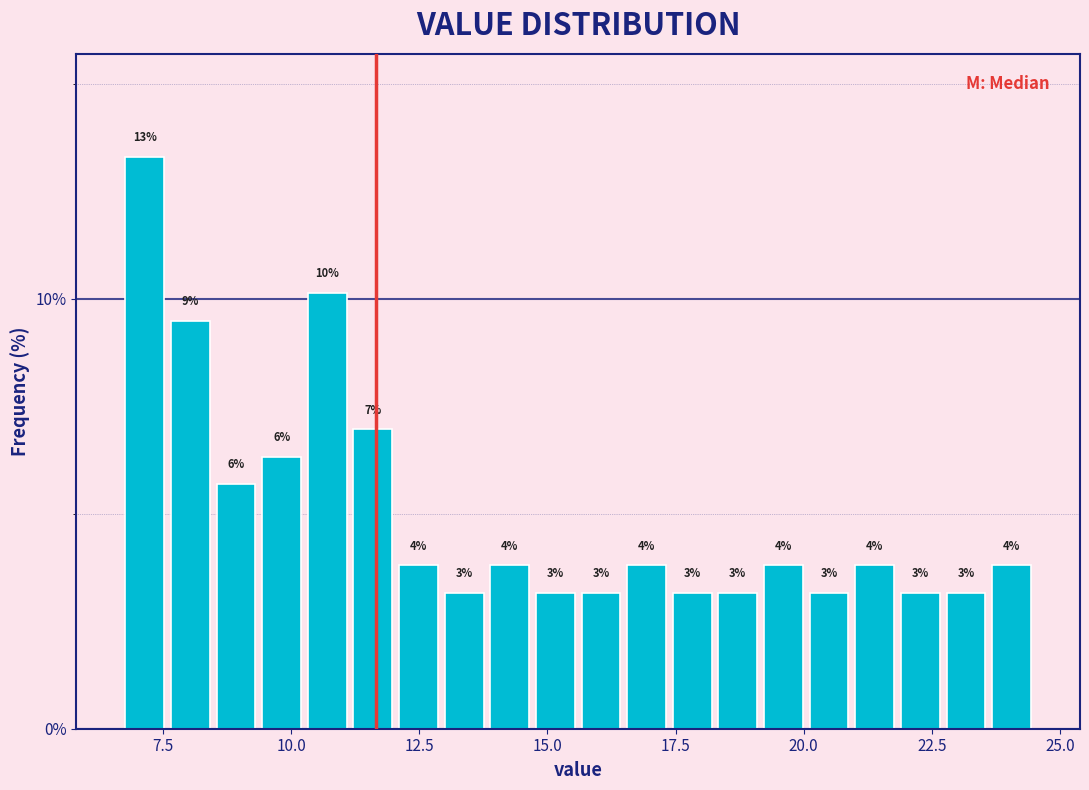

Around what value on the x-axis is the tallest bar? Give the approximate position of its centre, as read against the axis.

7.0